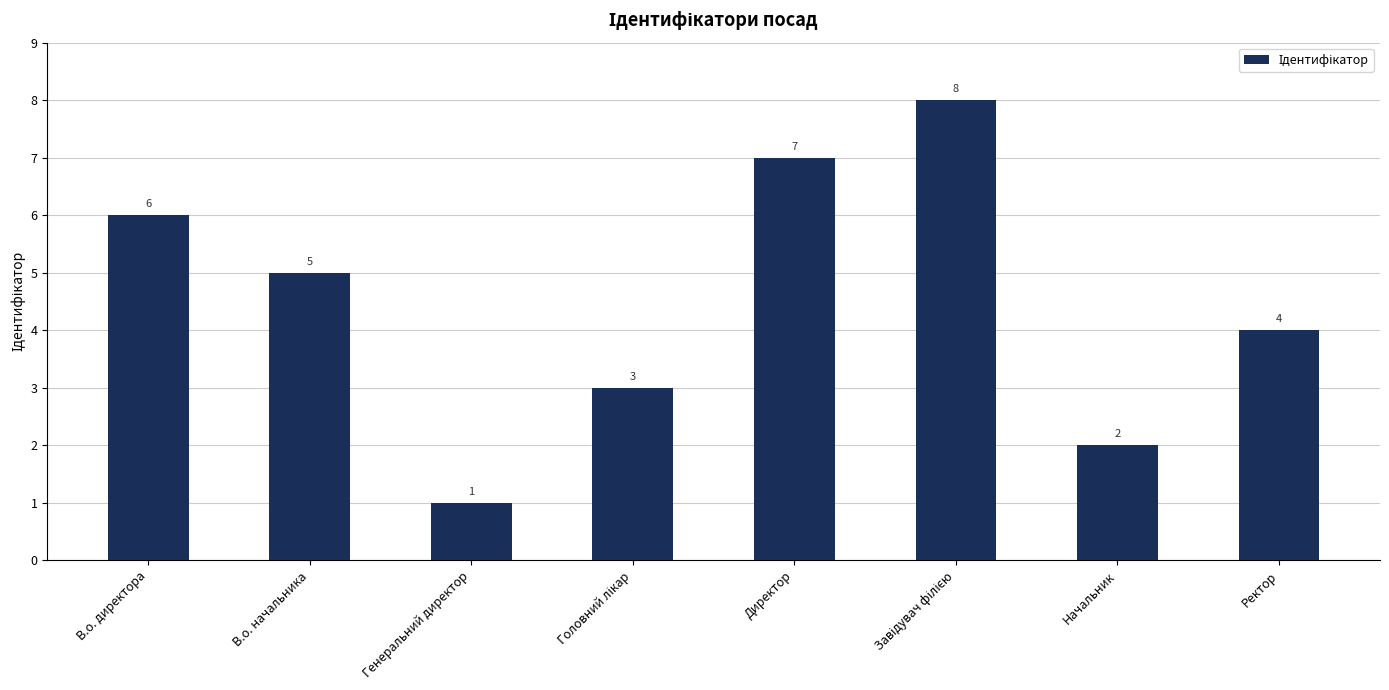

How many values are between 3 and 7?

5